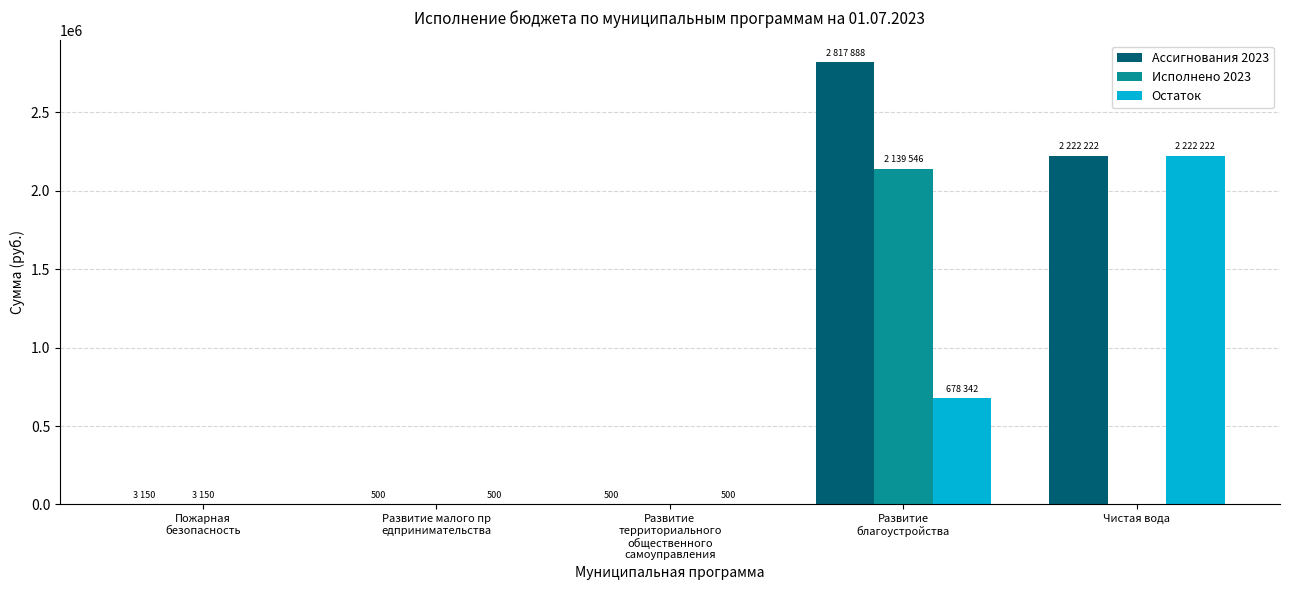

What is the maximum value shown in the chart?

2817887.5